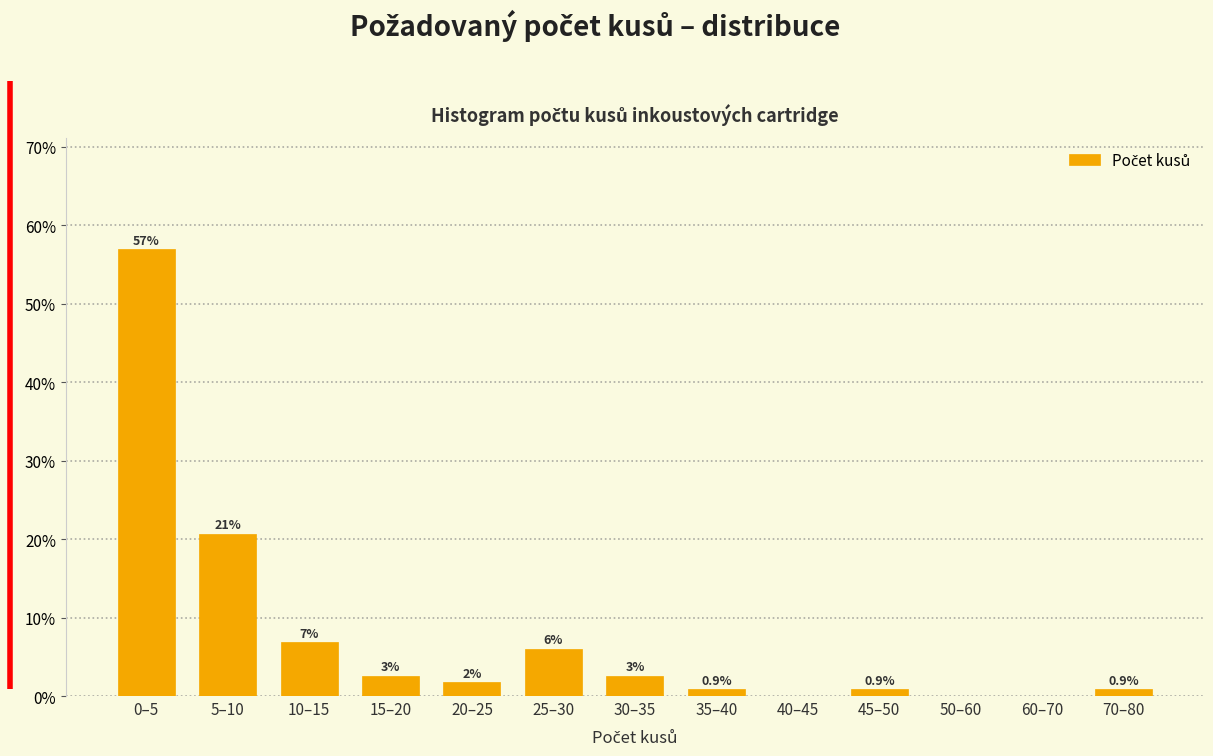

What is the maximum value shown in the chart?

56.9